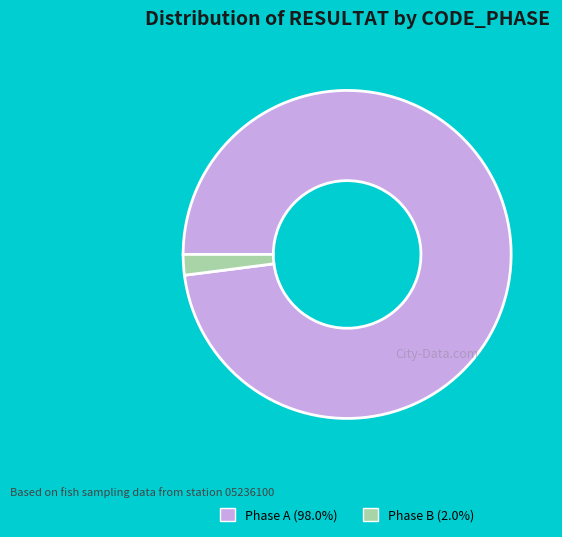

Does any single category account for the majority?

Yes